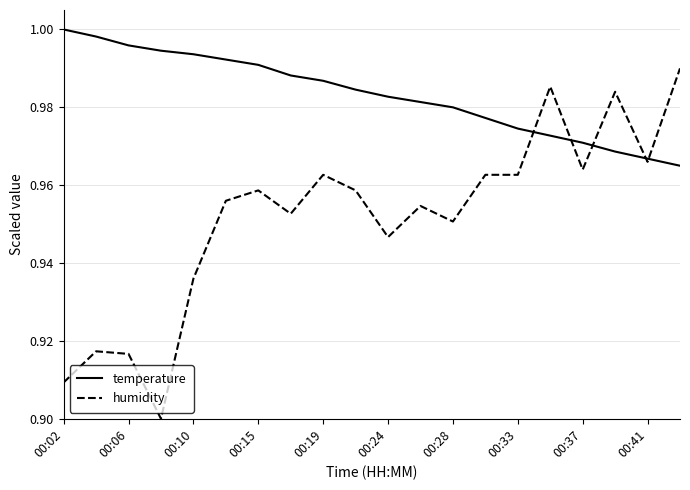

Rank the series by their average value, from lowest to highest.

humidity, temperature